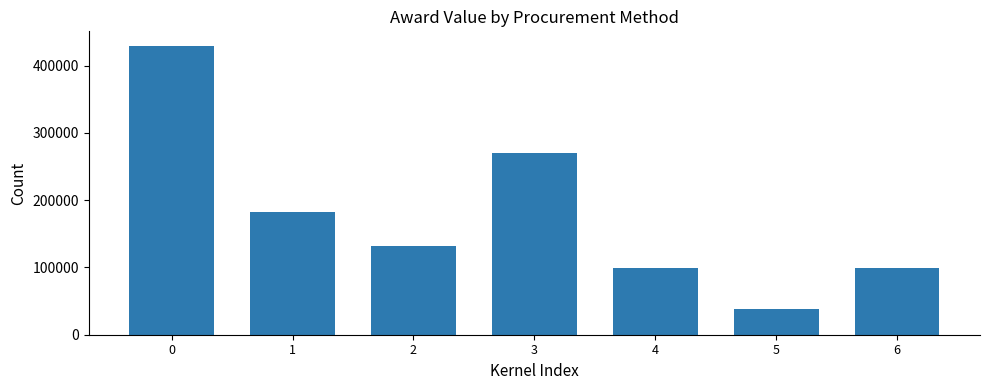

The value at 5 is 16871. True or false?

False